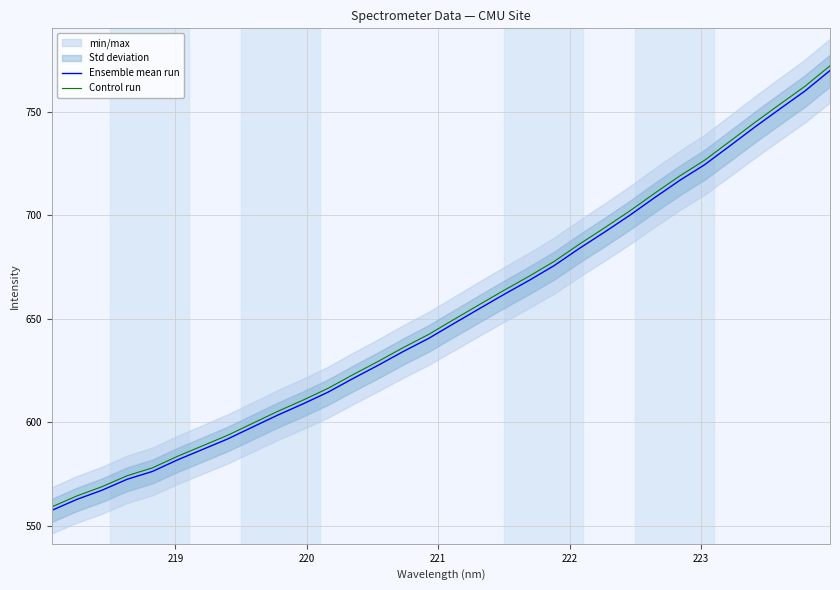

What is the maximum value for Ensemble mean run?

770.0